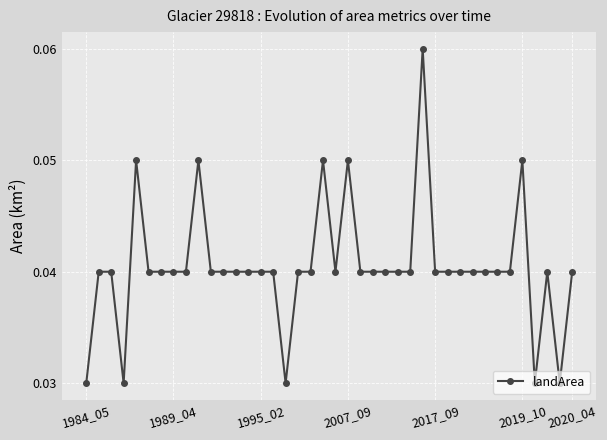

How many values are between 0 and 1?

40